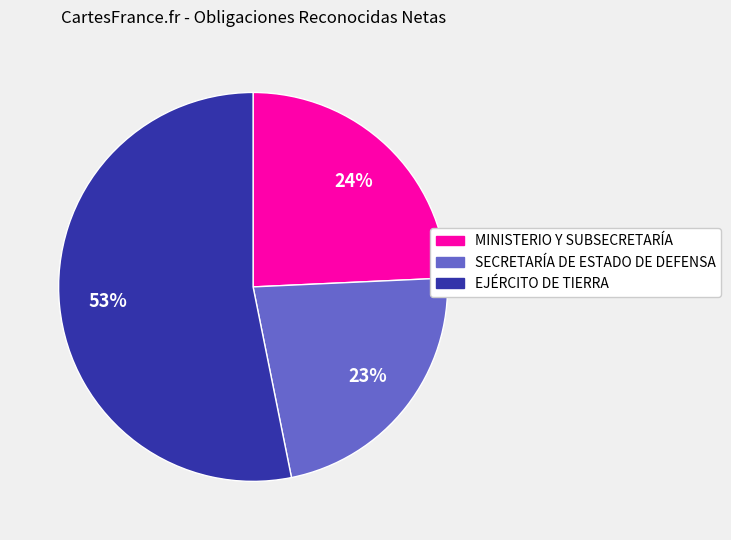

To the nearest percent, what is the difference between the MINISTERIO Y SUBSECRETARÍA and EJÉRCITO DE TIERRA slice percentages?

29%